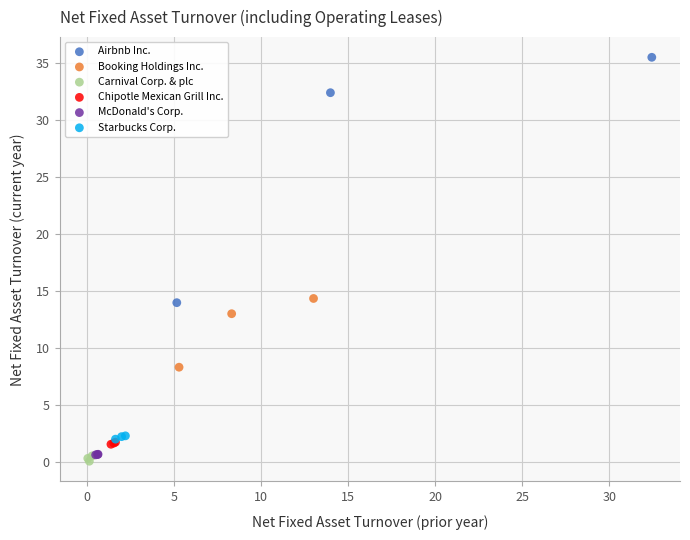

Which series has the largest Y range (max minus min)?

Airbnb Inc.